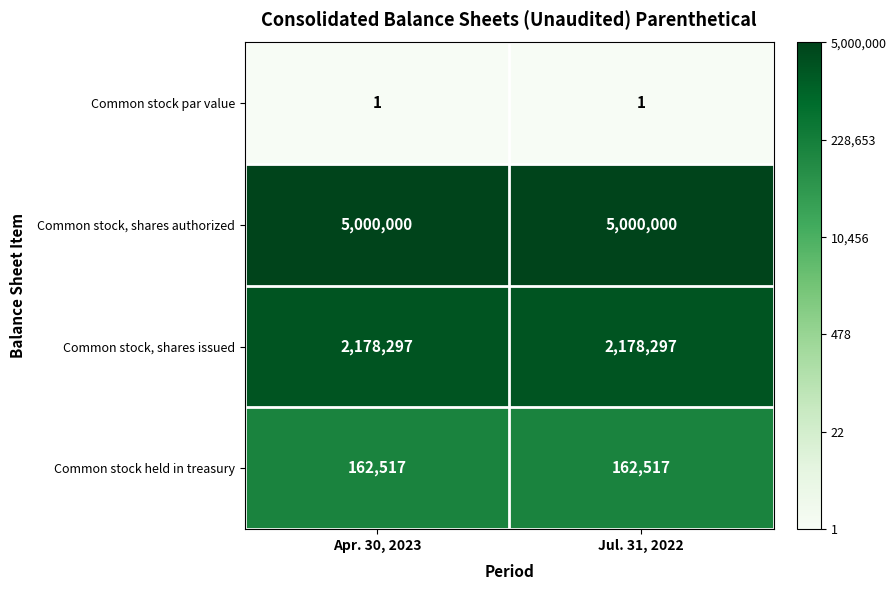

Reading right to left, list all the values displayed in this chart.

Common stock par value: Jul. 31, 2022=1	Apr. 30, 2023=1
Common stock, shares authorized: Jul. 31, 2022=5000000	Apr. 30, 2023=5000000
Common stock, shares issued: Jul. 31, 2022=2178297	Apr. 30, 2023=2178297
Common stock held in treasury: Jul. 31, 2022=162517	Apr. 30, 2023=162517